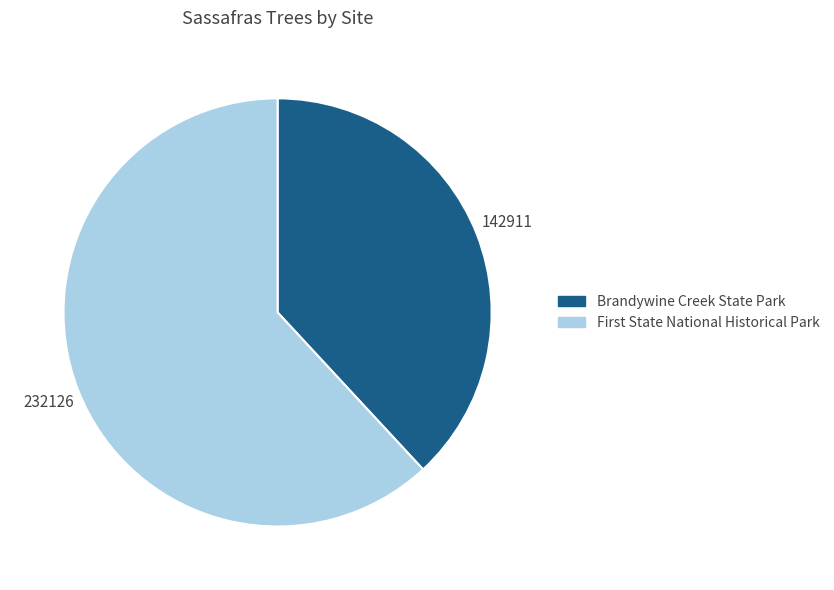

Rank the categories by value from lowest to highest.

Brandywine Creek State Park, First State National Historical Park